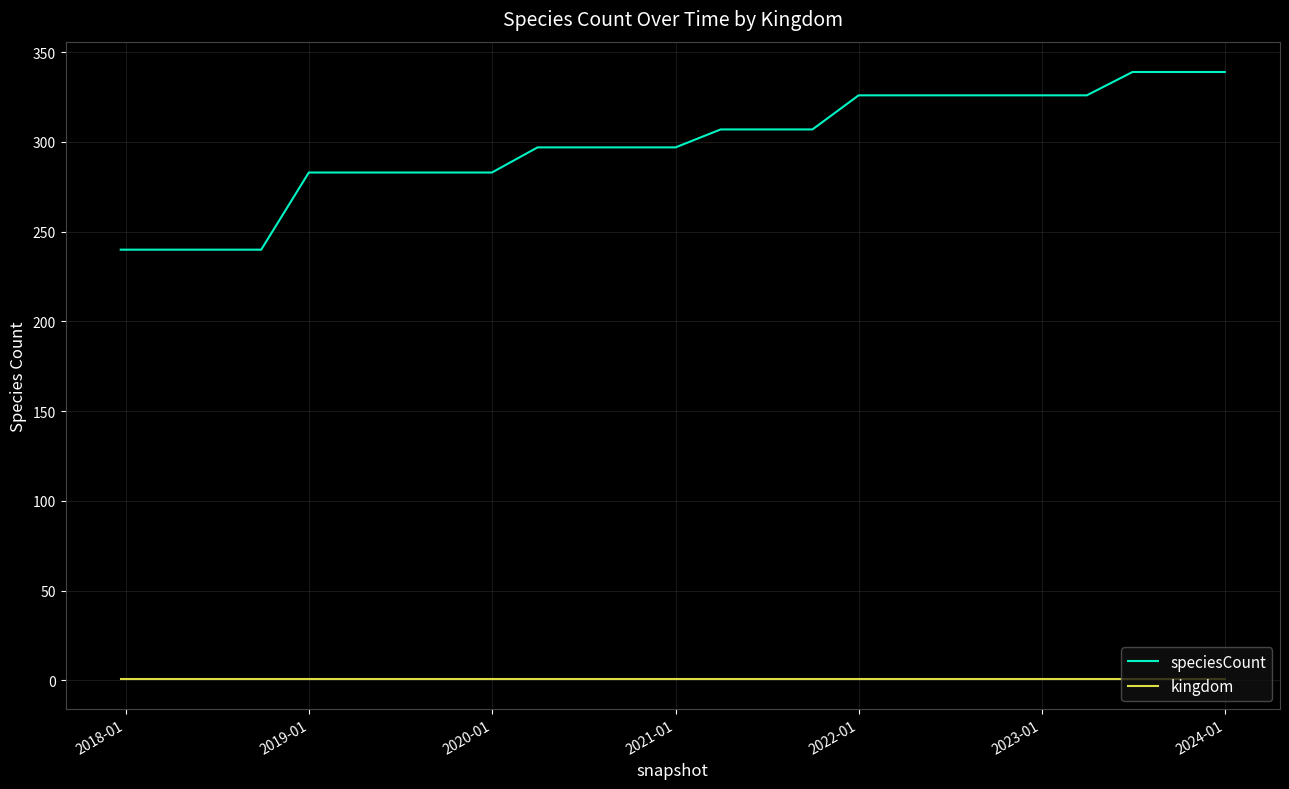

What is the maximum value shown in the chart?

339